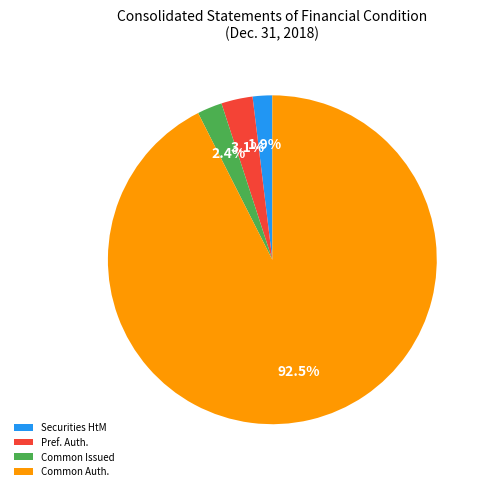

Count the number of slices in the pie.

4